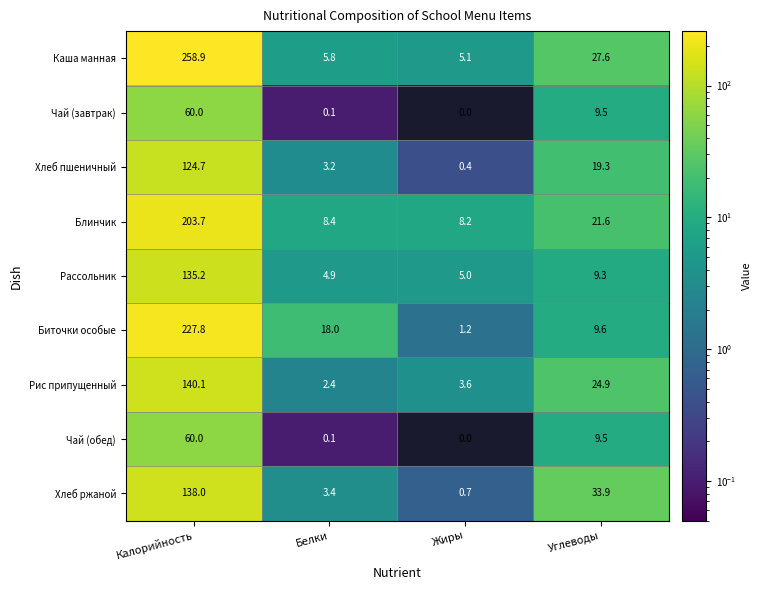

At which label does Блинчик first exceed 21?

Калорийность